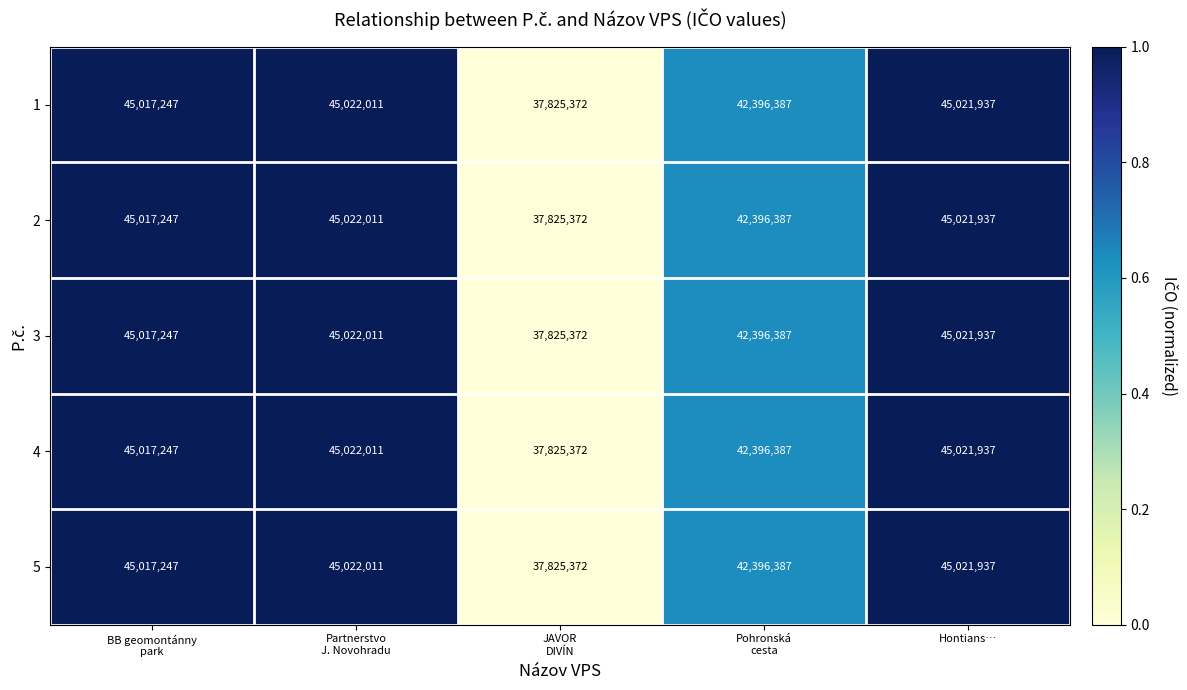

At which category does the chart reach its minimum across all series?

JAVOR
DIVÍN